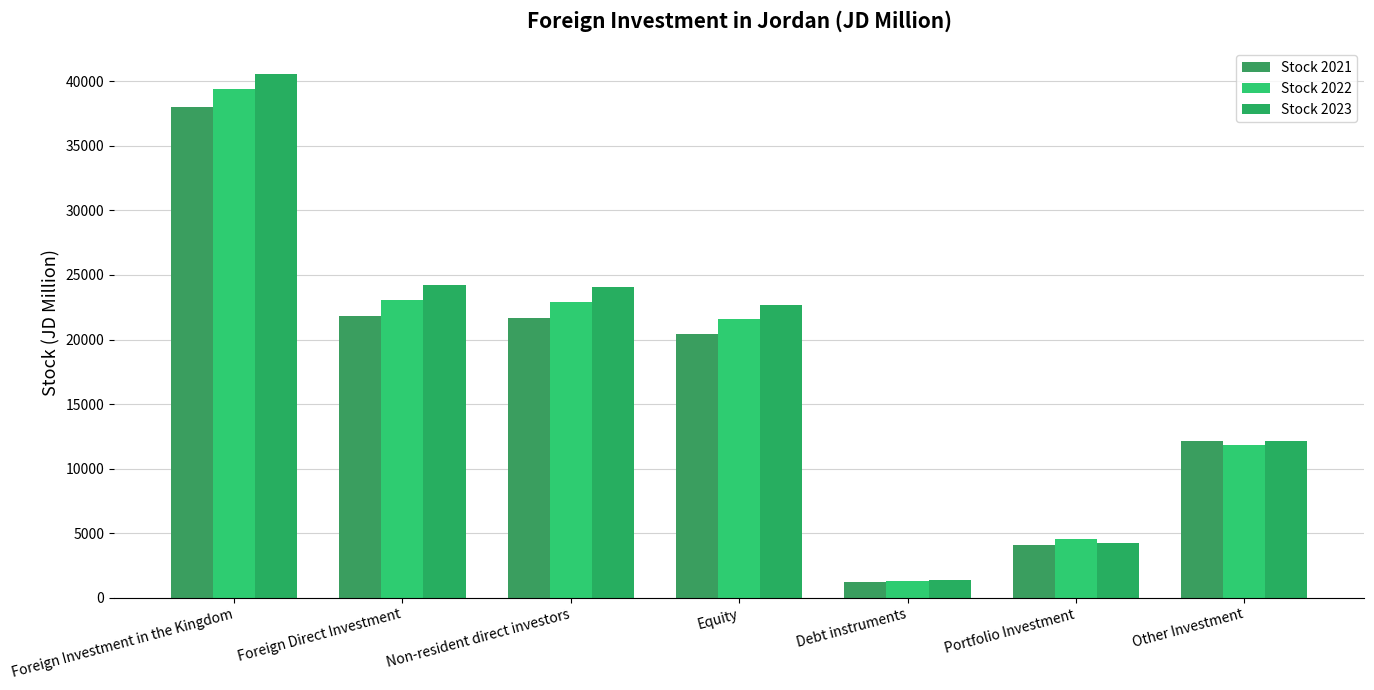

What is the label of the 6th bar from the left?

Portfolio Investment